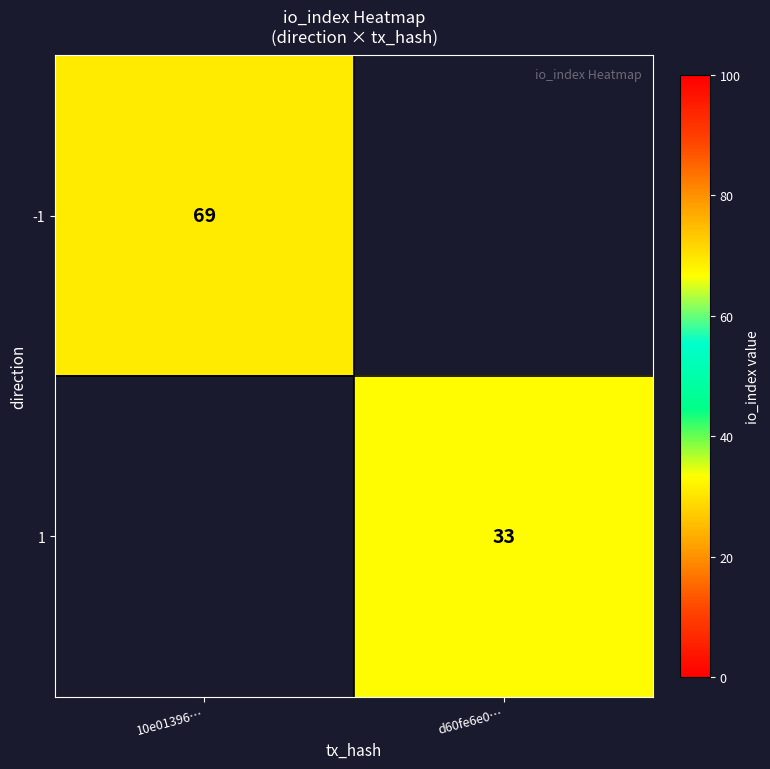

The value of -1 at 10e01396… is 69. True or false?

True